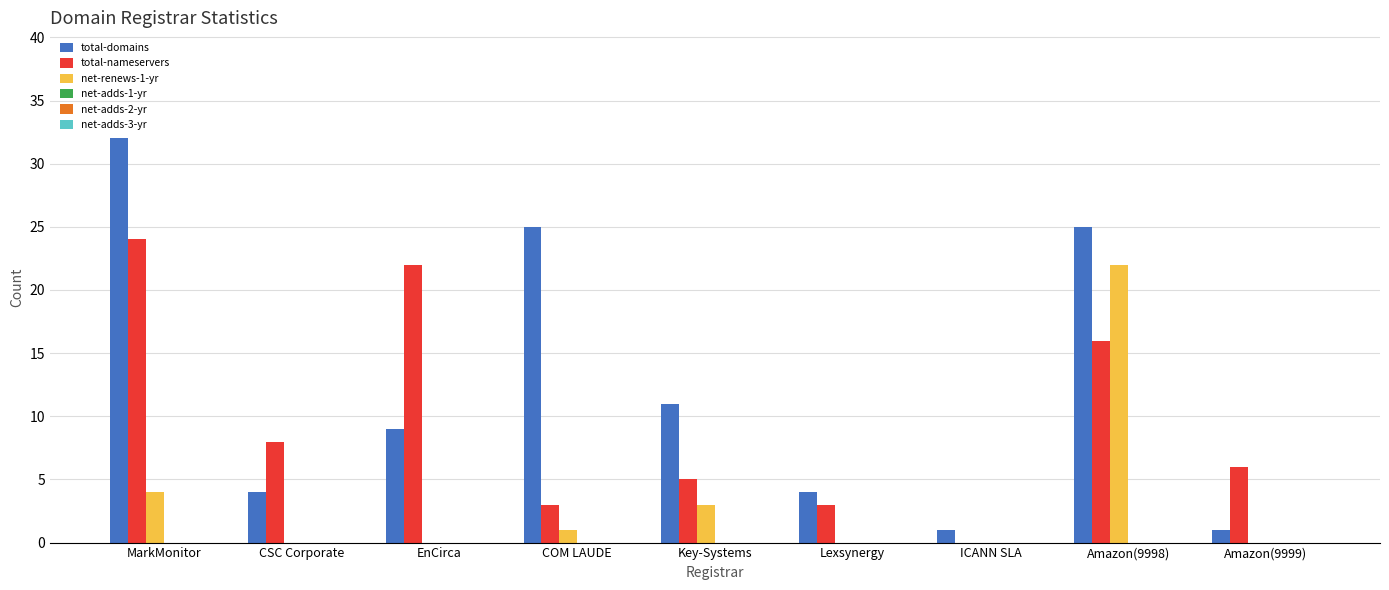

At which label does total-domains reach its peak?

MarkMonitor